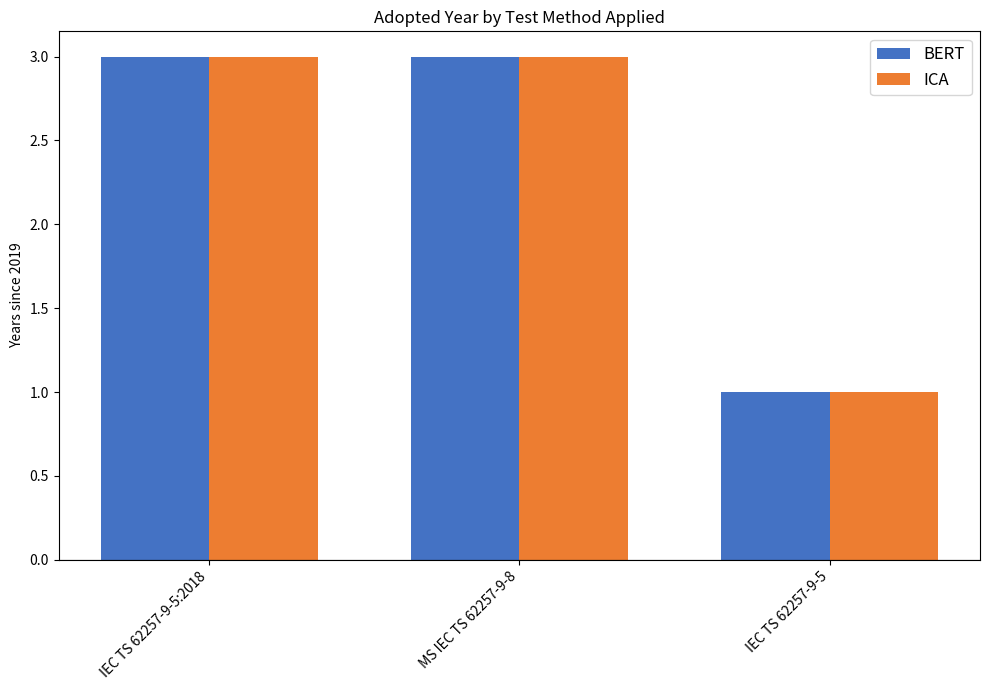

Is it true that ICA equals 0 at IEC TS 62257-9-5?

False